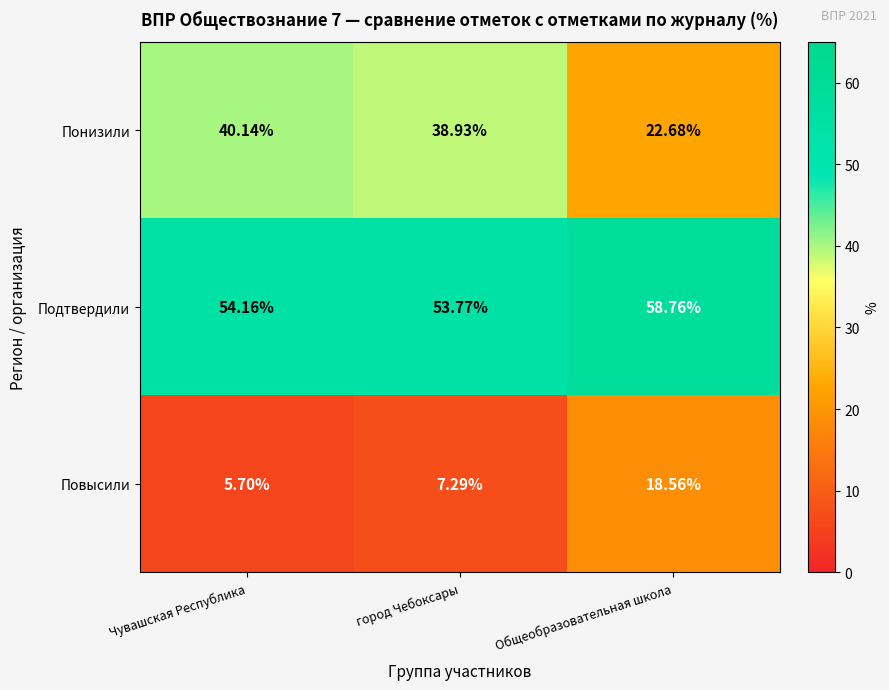

What is the total value across all series at город Чебоксары?

100.0